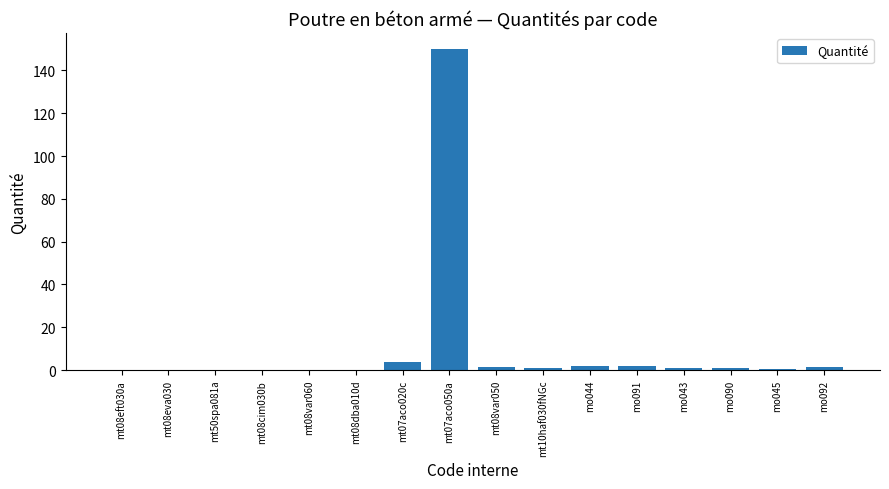

What is the change in value from mt08dba010d to mo092?

+1.2